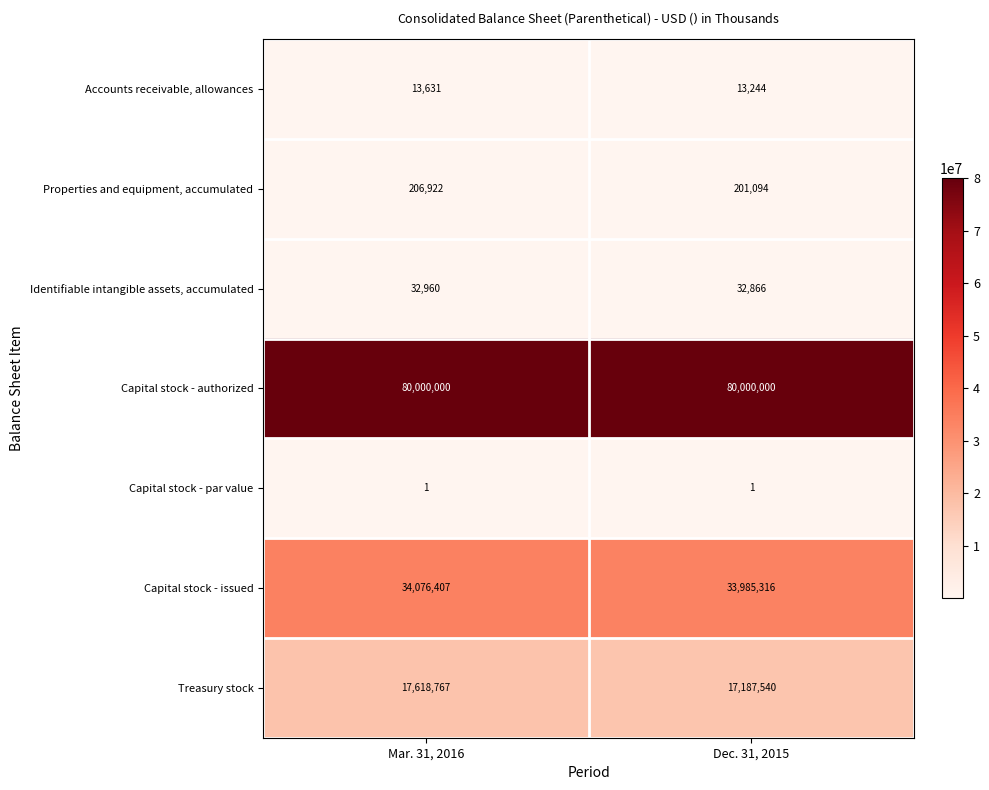

The Capital stock - authorized series shows 80000000 at Mar. 31, 2016. True or false?

True